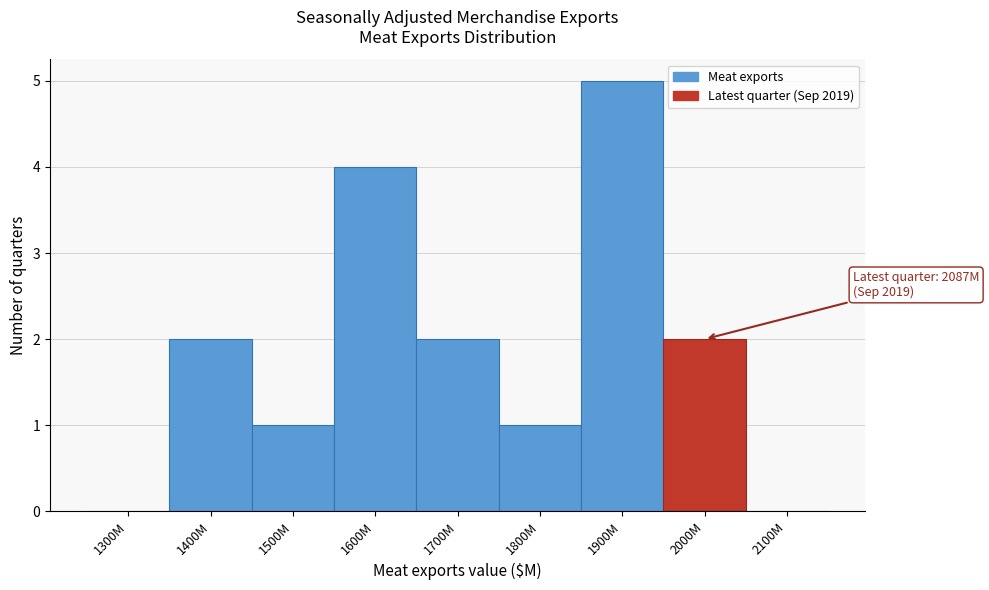

Reading left to right, what are all the values shown in this chart?

1300M=0	1400M=2	1500M=1	1600M=4	1700M=2	1800M=1	1900M=5	2000M=2	2100M=0